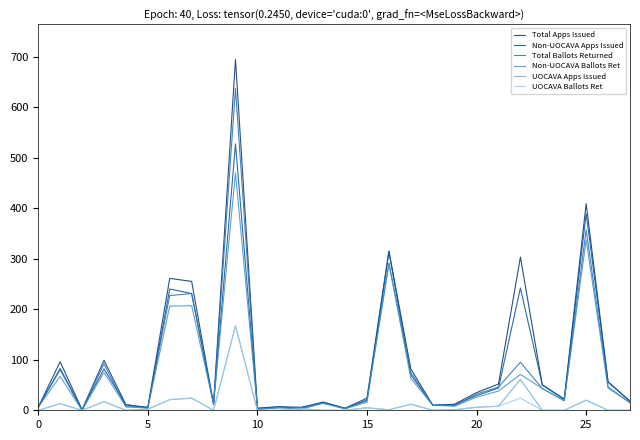

Which series has the widest spread of values?

Total Apps Issued